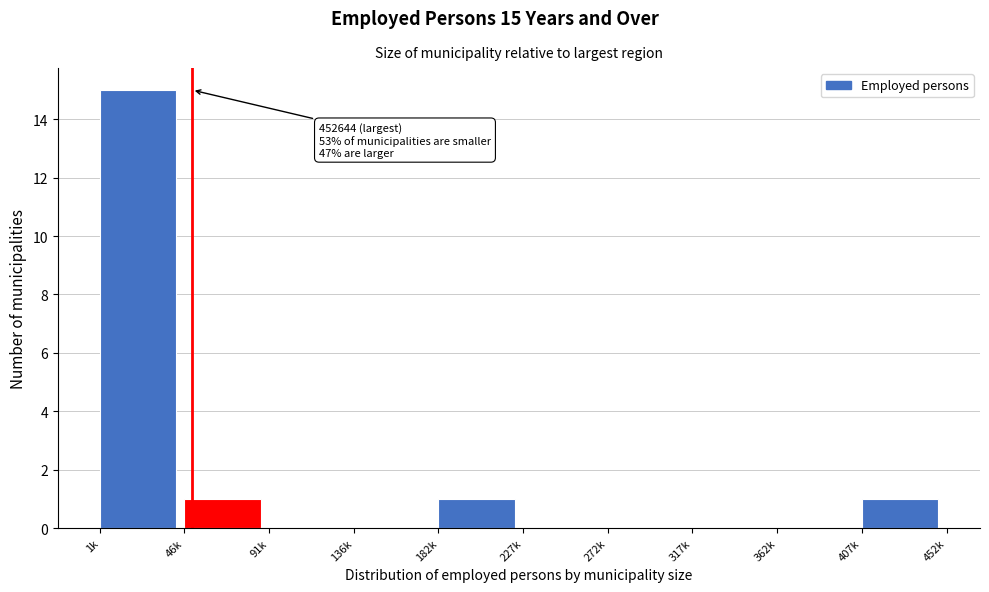

Reading left to right, what are all the values shown in this chart?

1k=15	46k=1	91k=0	136k=0	182k=1	227k=0	272k=0	317k=0	362k=0	407k=1